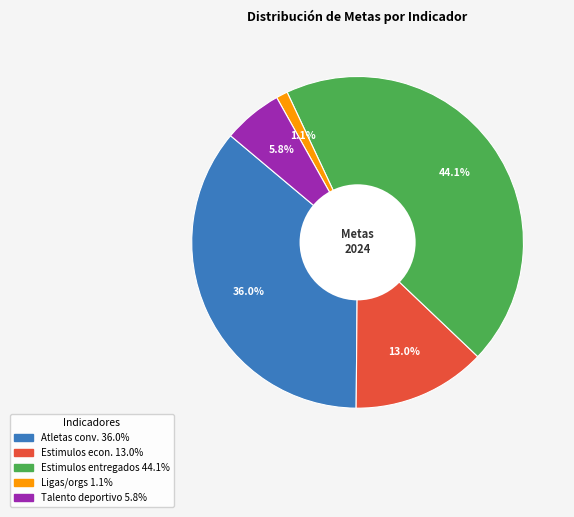

Is there any slice that represents more than half of the pie?

No